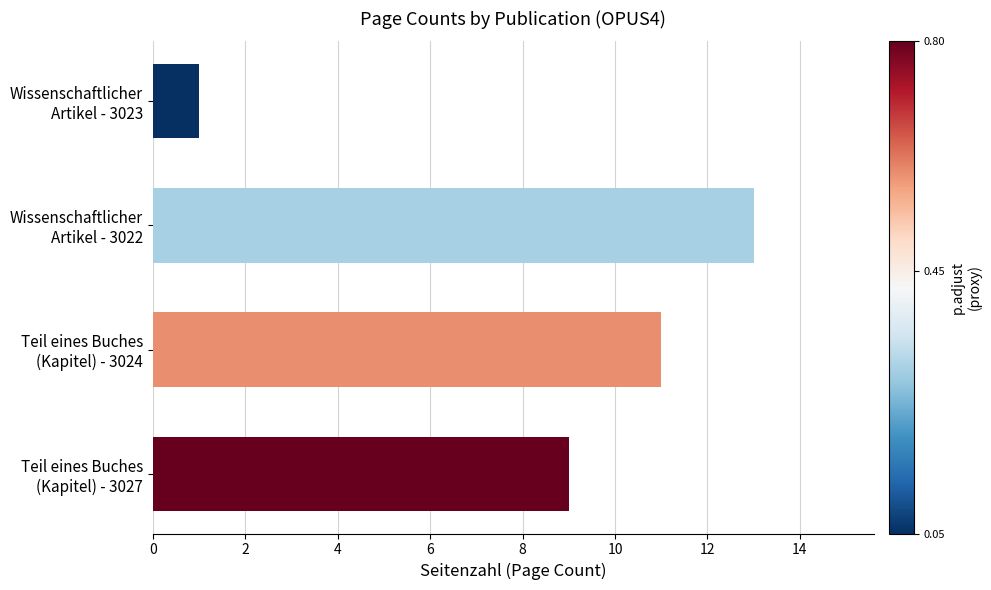

What is the greatest value displayed?

13